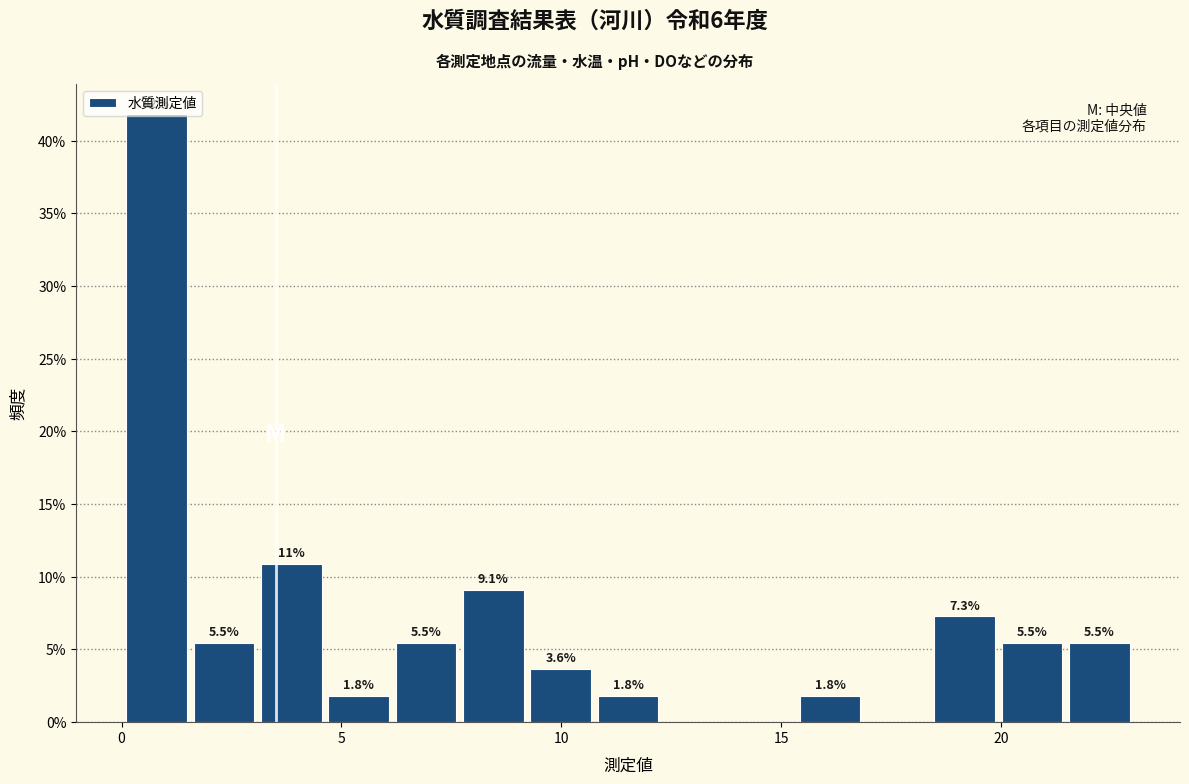

Read against the x-axis, roughly where is the centre of the tallest bar?

1.0